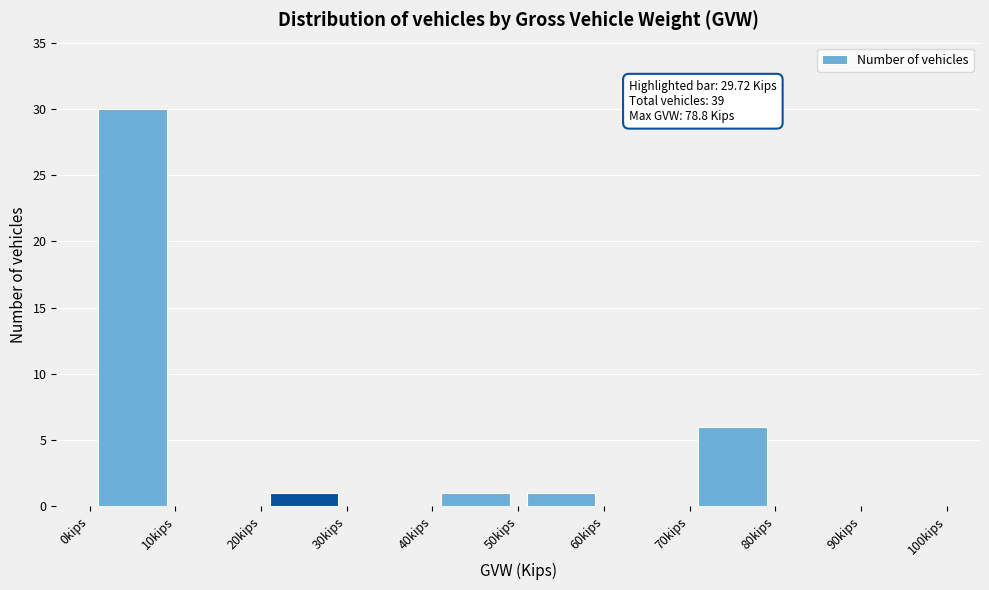

Over which range of the x-axis is the bar tallest?

0 to 10